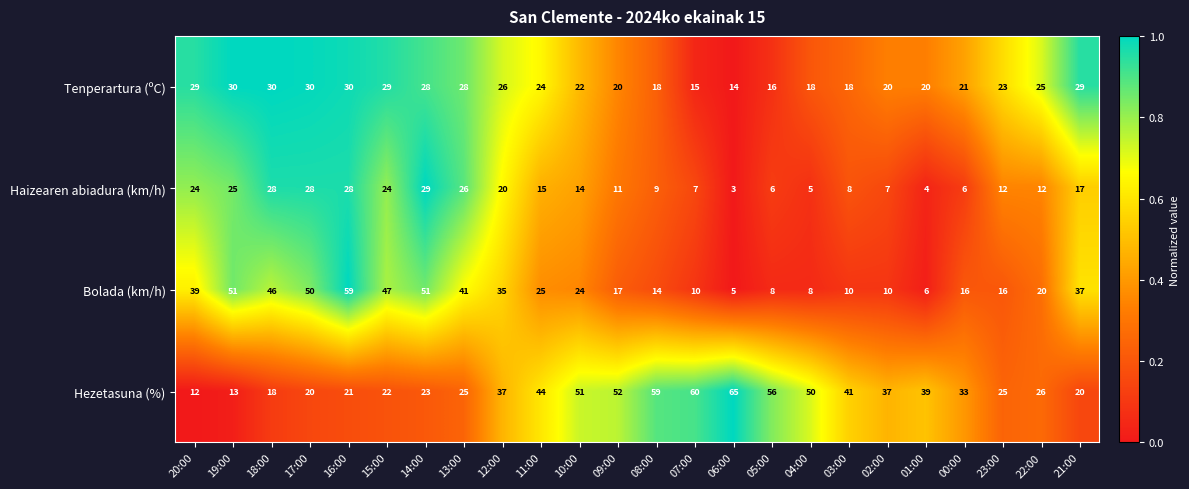

Rank the series by their average value, from highest to lowest.

Hezetasuna (%), Bolada (km/h), Tenperartura (ºC), Haizearen abiadura (km/h)